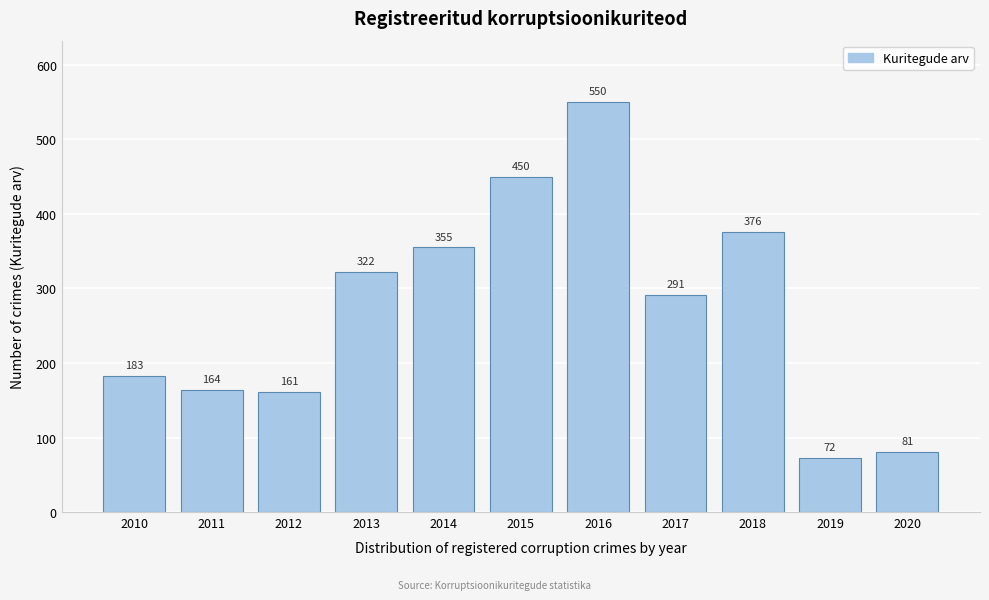

Reading left to right, transcribe all the data shown in this chart.

183	164	161	322	355	450	550	291	376	72	81